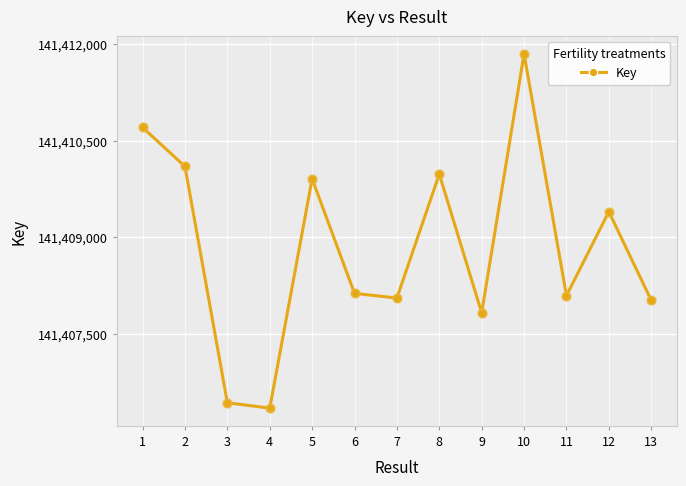

Approximately how many times larger is the value at 7 compared to 9?

1.0